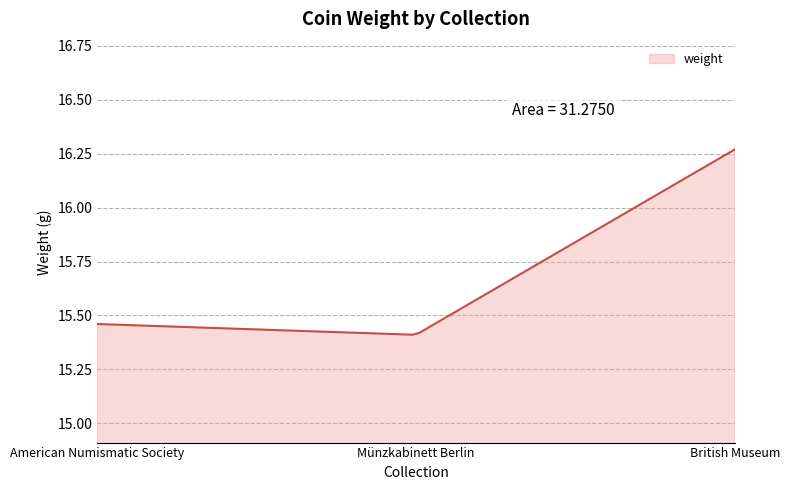

Does the chart display data point markers on the line(s)?

No